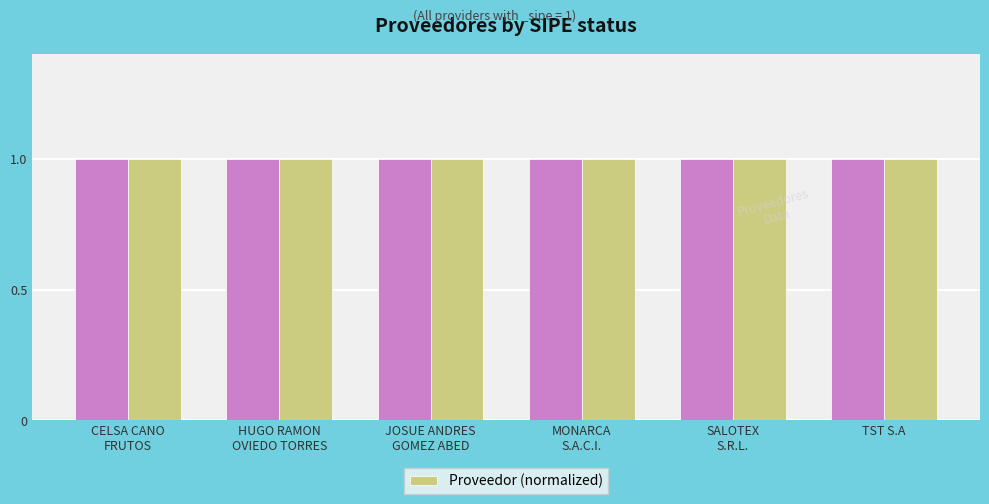

What is the label of the 3rd bar from the left?

JOSUE ANDRES
GOMEZ ABED